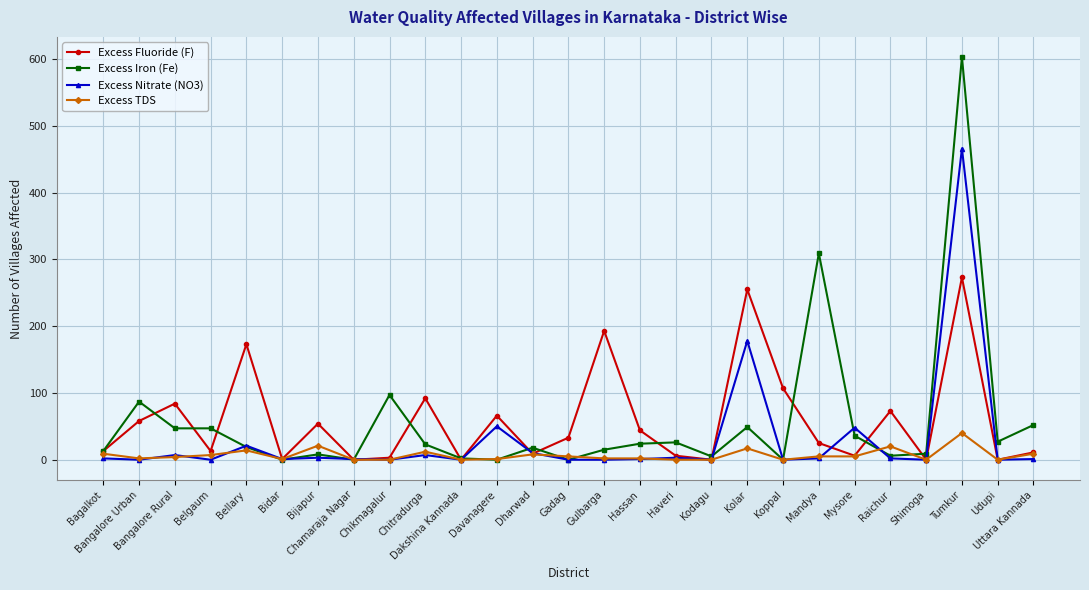

What are all the series names shown in the legend?

Excess Fluoride (F), Excess Iron (Fe), Excess Nitrate (NO3), Excess TDS